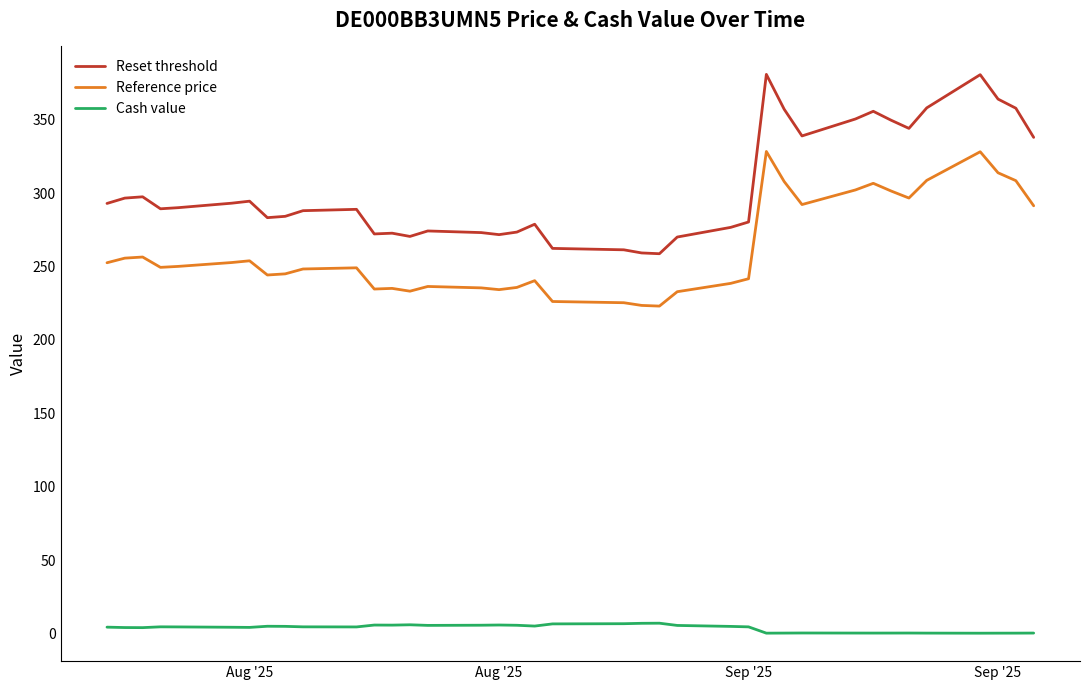

True or false: Cash value and Reference price cross at least once.

False